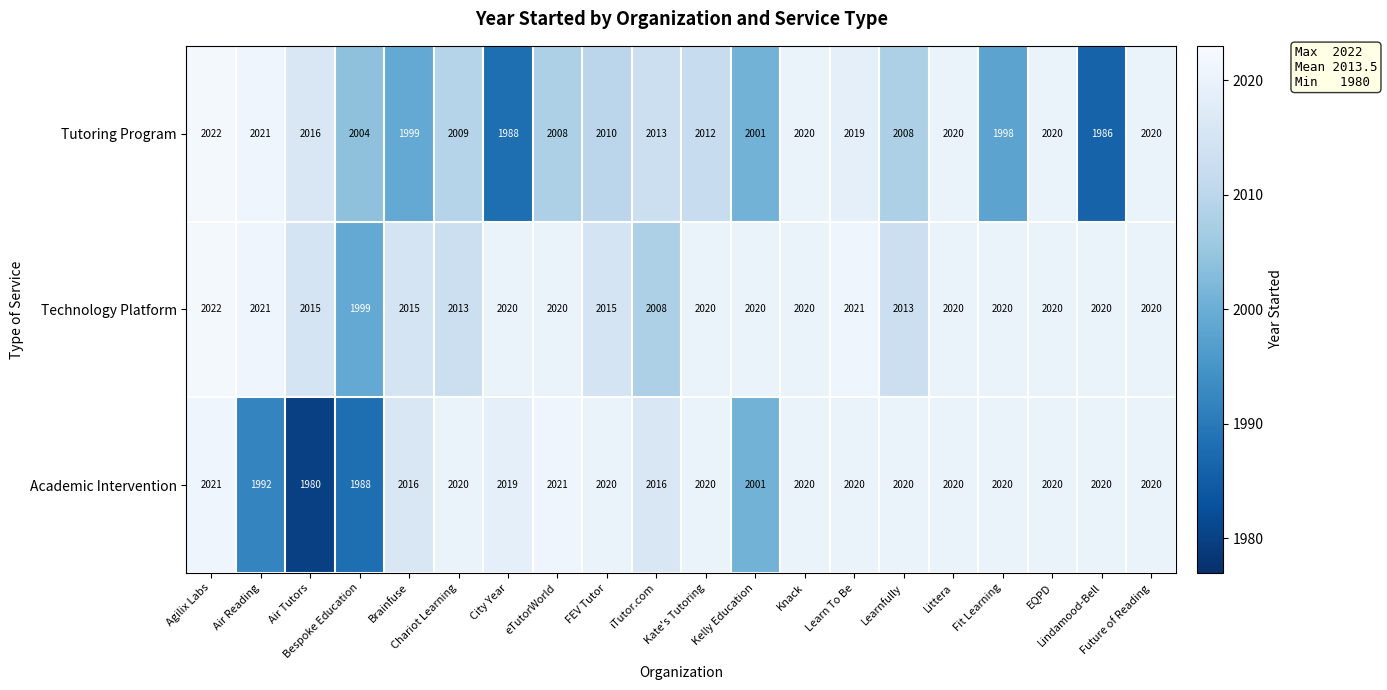

What is the difference between the second highest and second lowest values in the Tutoring Program series?

33